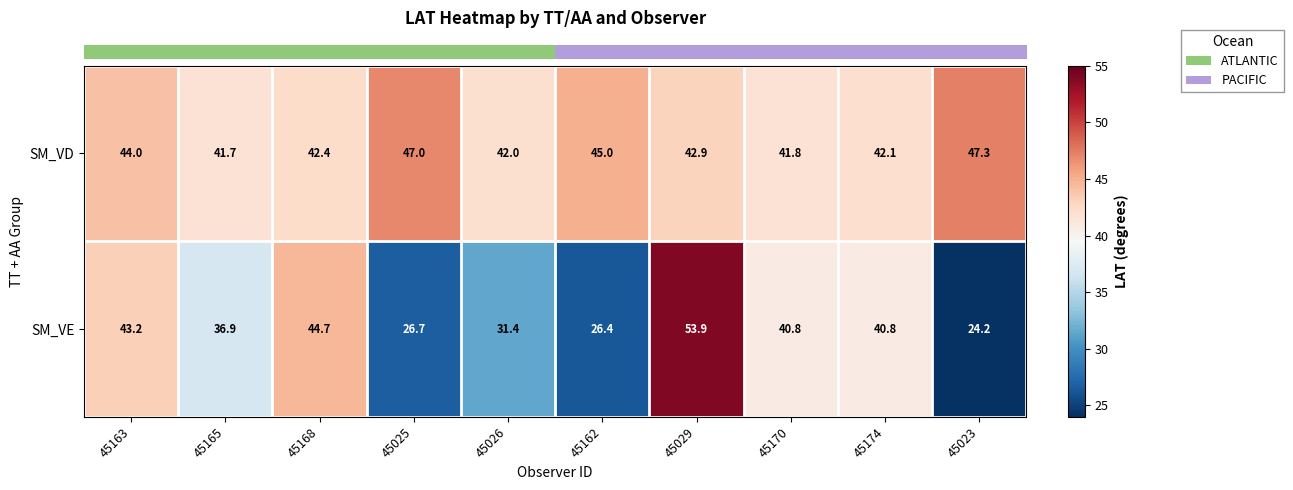

Which series has the largest total across all categories?

SM_VD